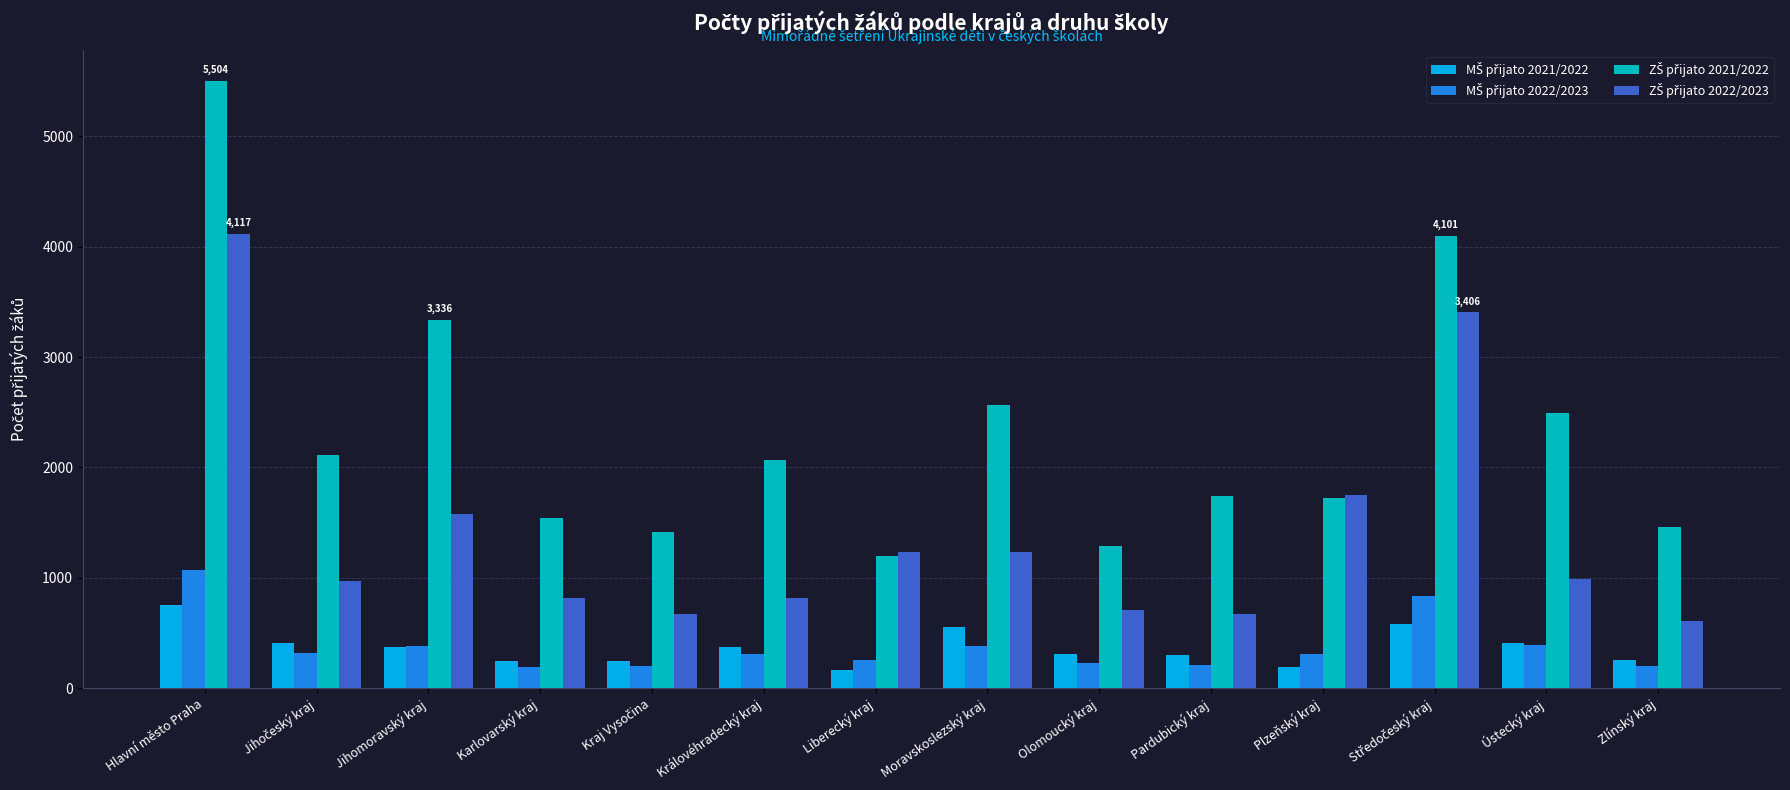

What is the minimum value shown in the chart?

160